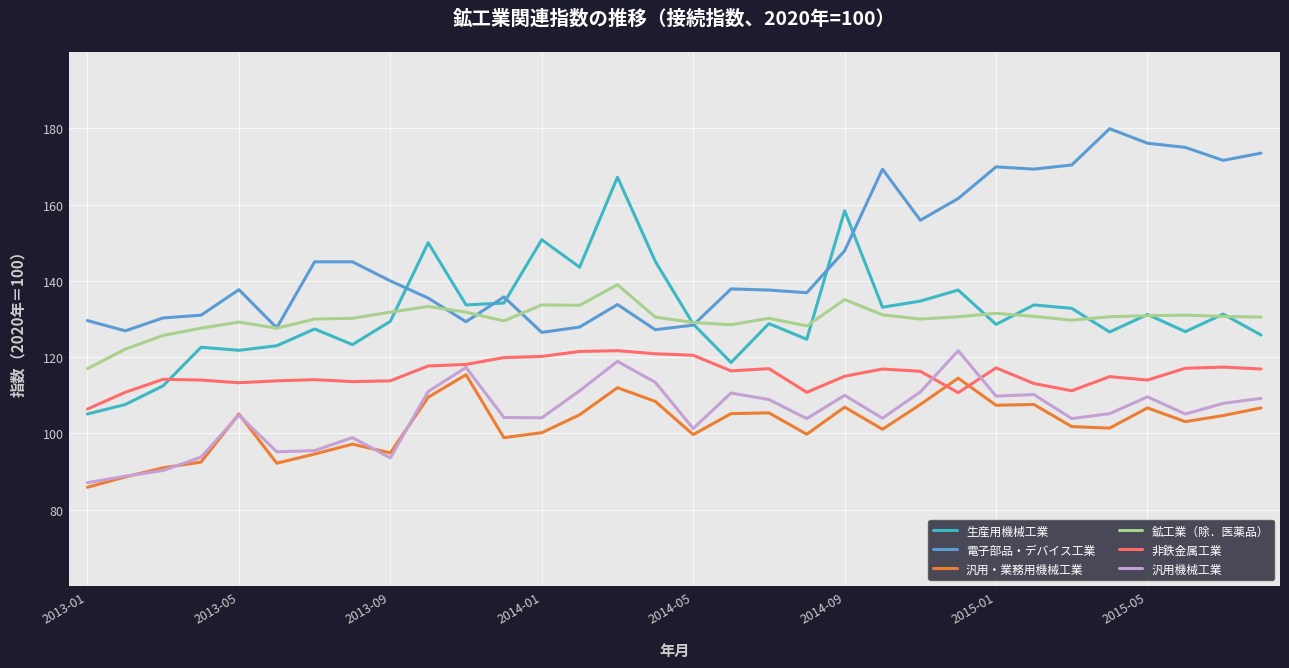

What is the highest value of the 電子部品・デバイス工業 series?

179.9